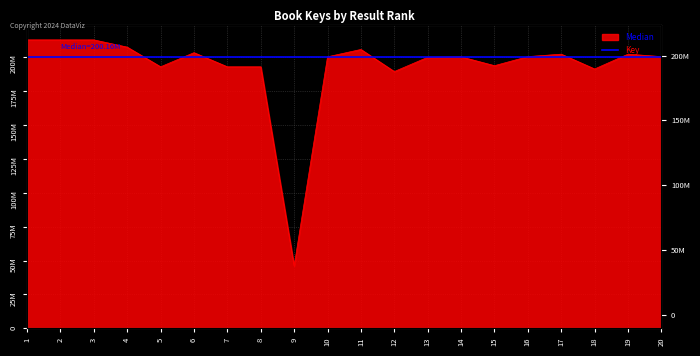

How many lines are shown in the chart?

1